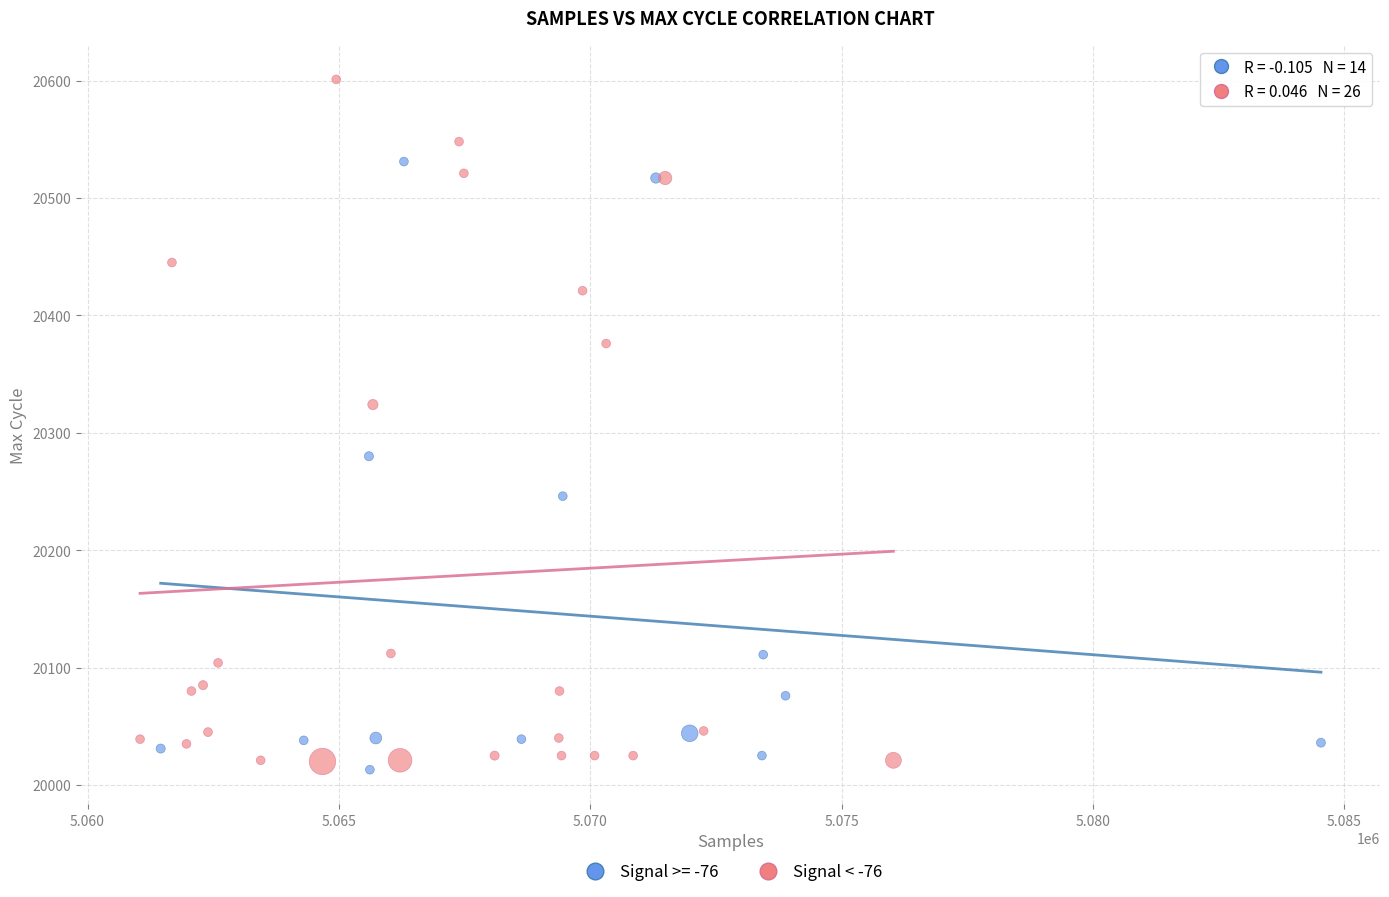

Which series contains the highest Y value?

Signal < -76